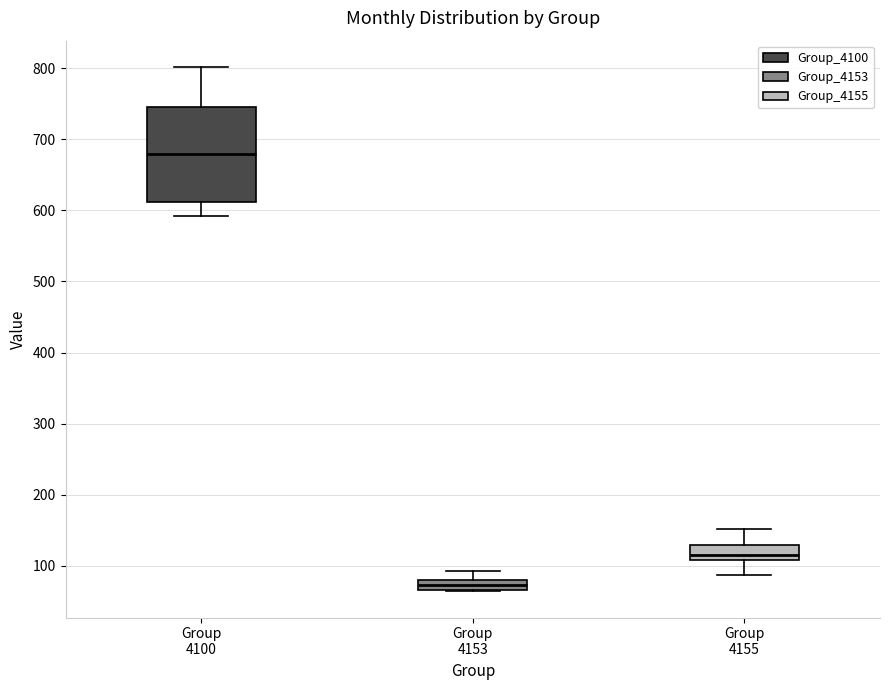

Where is the lower edge of the box for Group 4155 on the y-axis? The values are not printed on the chart, so give them approximately, as read against the axis.

110